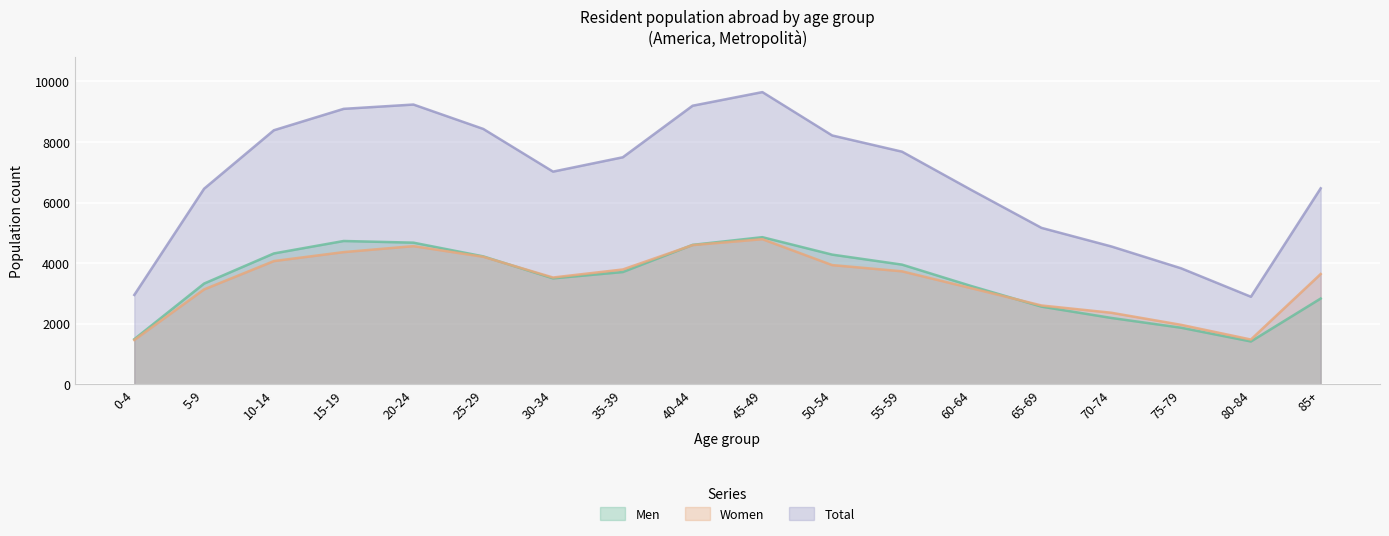

Where is the first local minimum for Men?

30-34